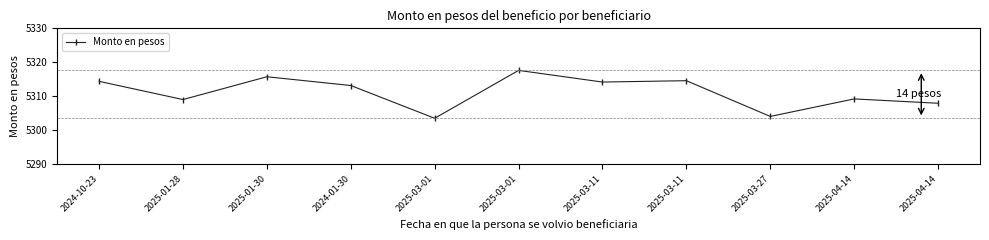

How many values are below 5313?

5